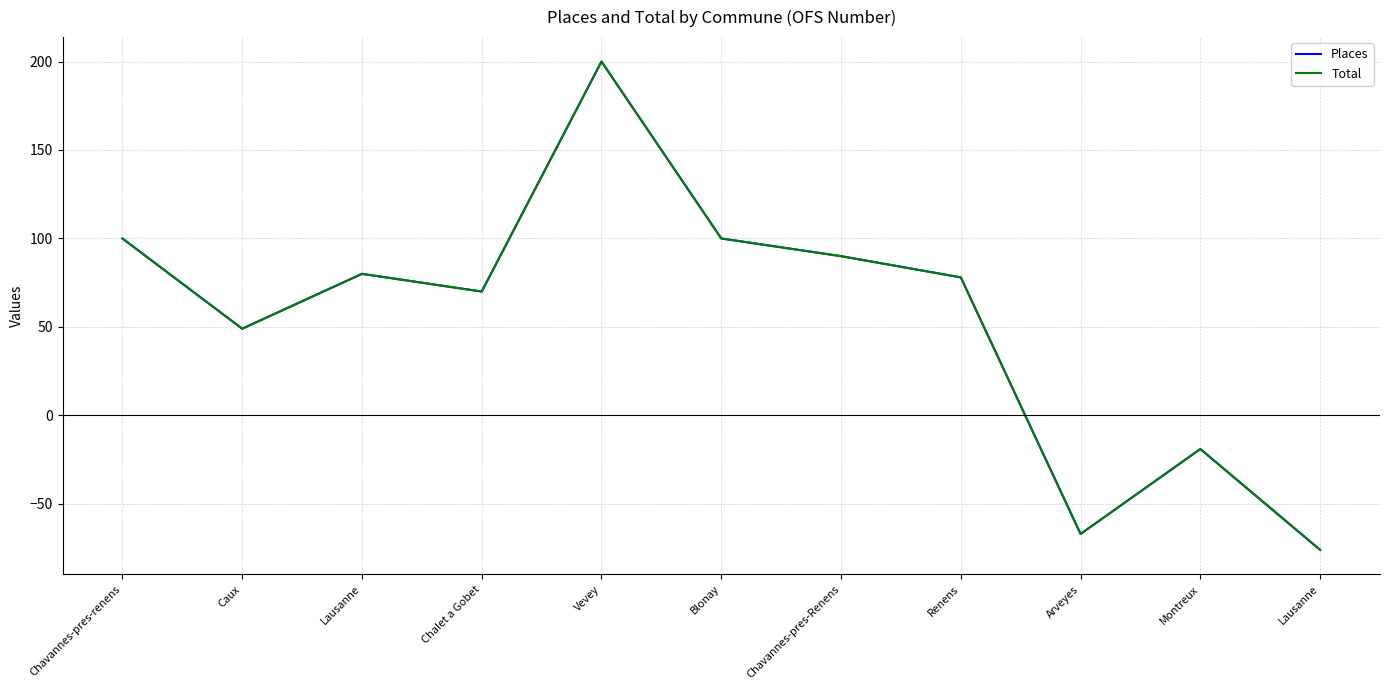

The value of Total at Lausanne is -103. True or false?

False